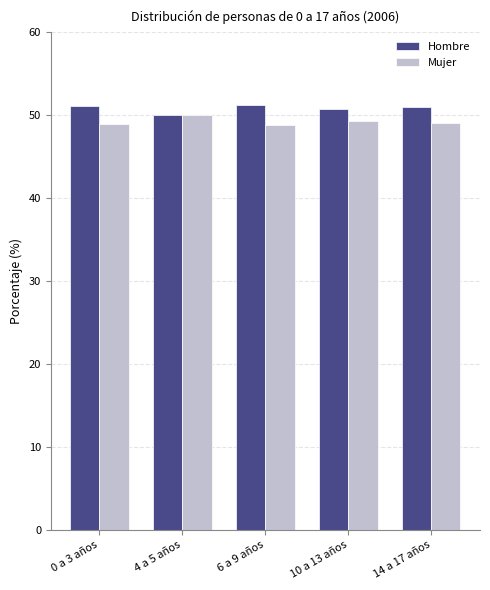

List the series in order of their peak value, highest first.

Hombre, Mujer